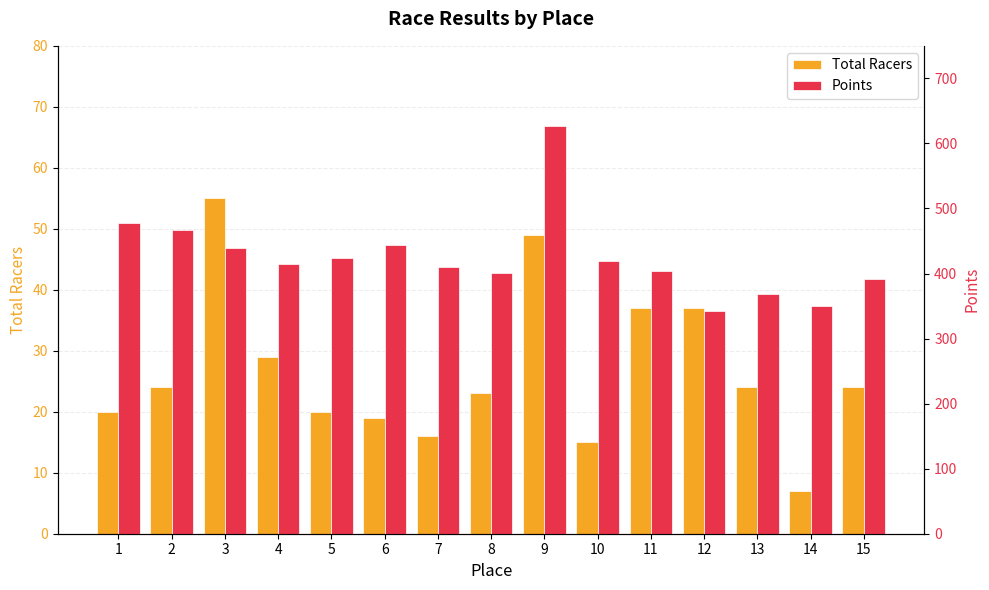

How many groups of bars are there?

15